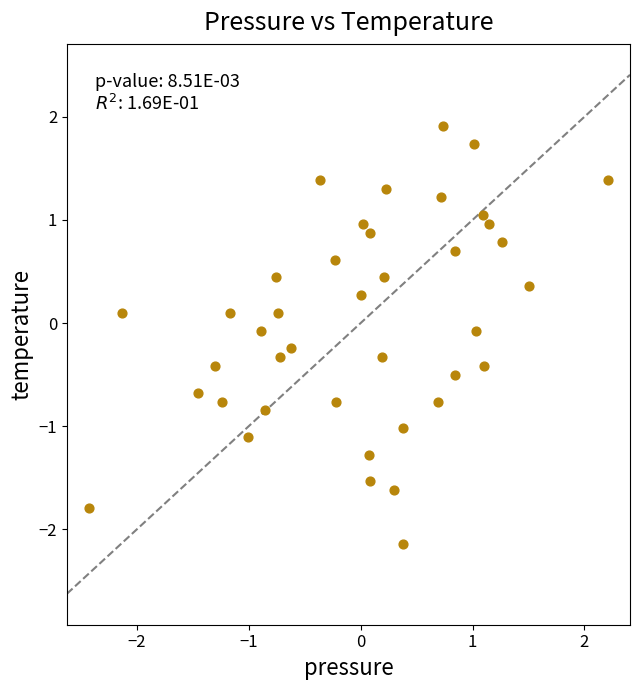

What is the range of Y values (max minus min)?

4.0